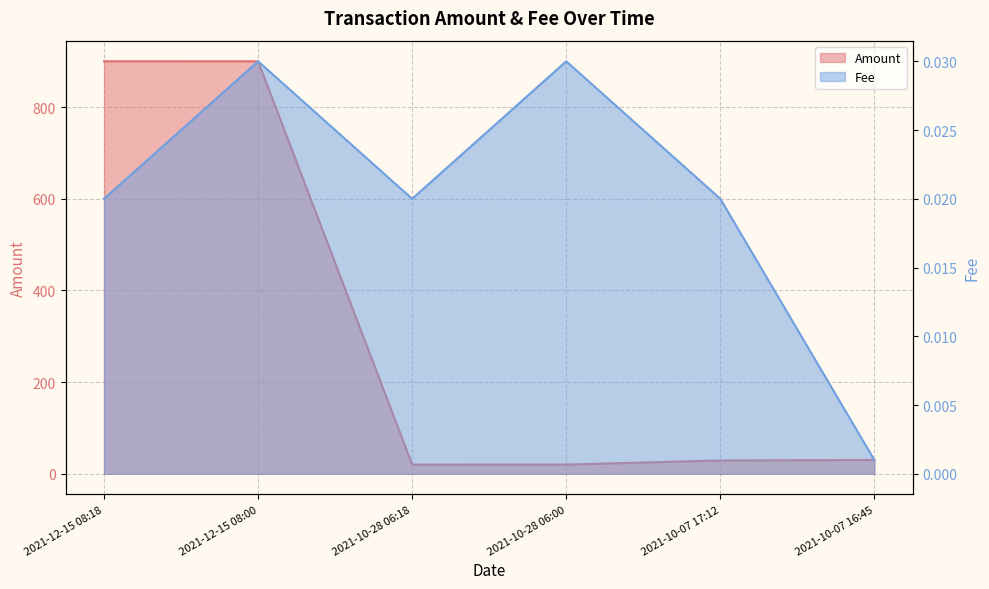

How many interior local peaks does the Amount series have?

1